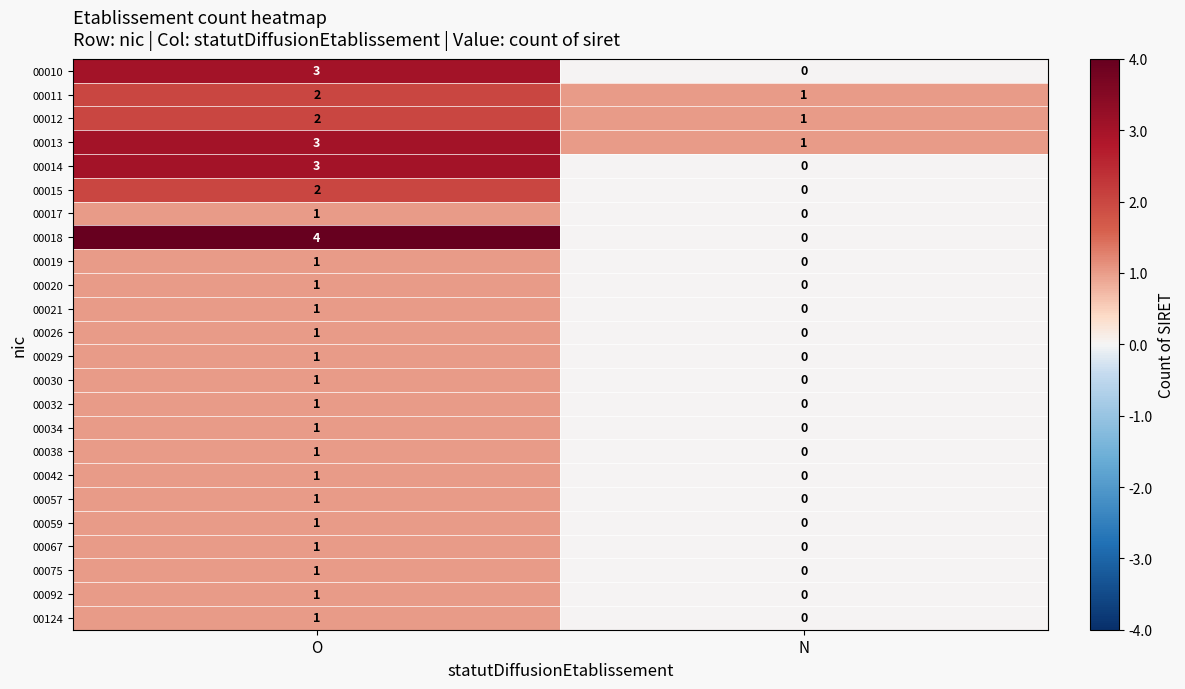

The value of 00014 at N is -1. True or false?

False